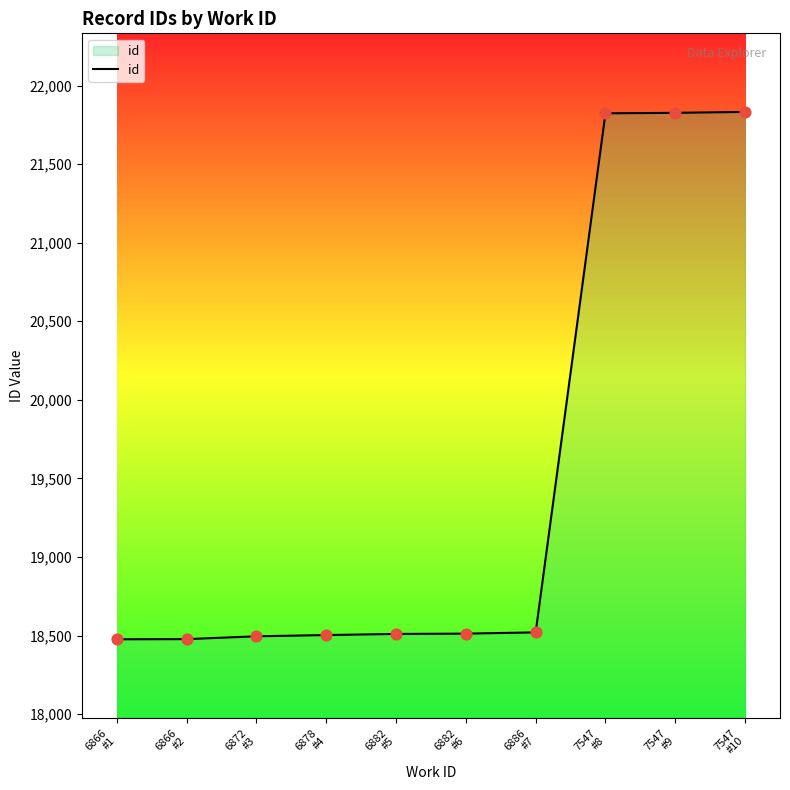

What is the ratio of the value at 6886
#7 to the value at 6866
#1?

1.0